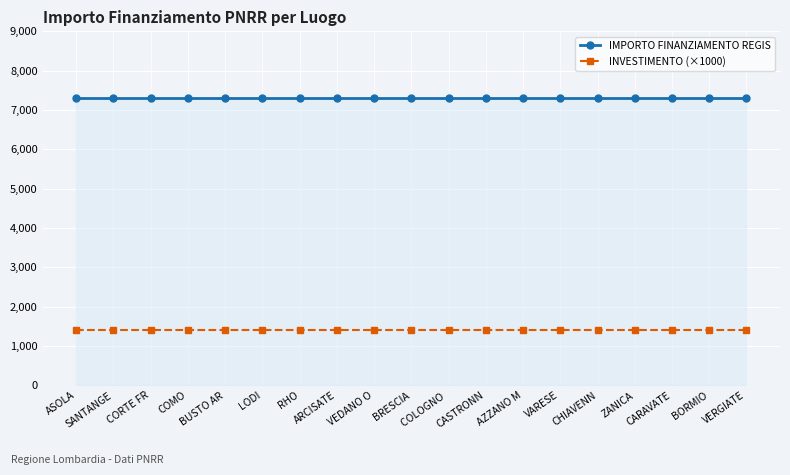

What is the sum of all INVESTIMENTO (×1000) values?

26600